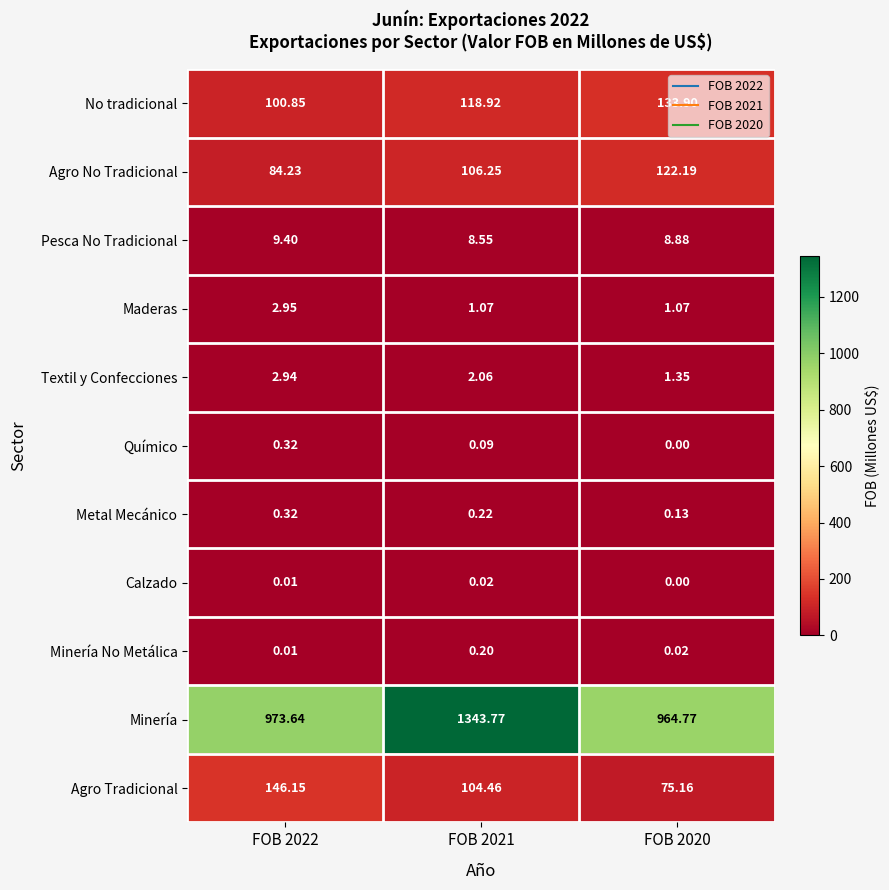

Which series has the largest total across all categories?

Minería